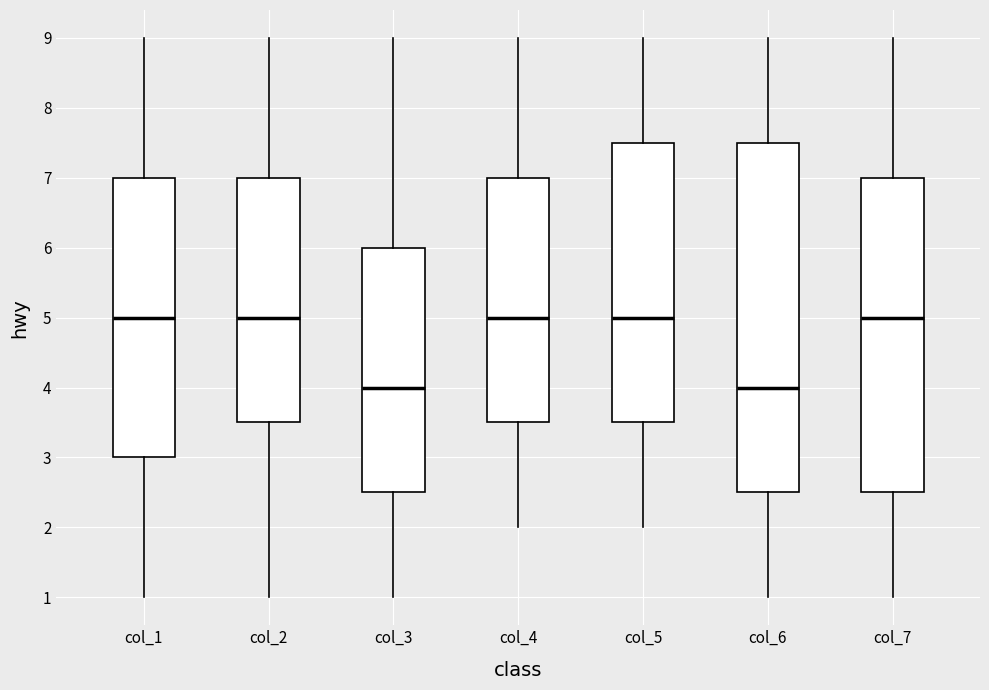

Reading left to right, read every box against the y-axis: the position of its median line, the range the box covers, and the ends of its whiskers. The values are not printed on the chart, so give them approximately, as read against the axis.

col_1: median 5.0, box 3.0 to 7.0, whiskers 1.0 to 9.0
col_2: median 5.0, box 3.5 to 7.0, whiskers 1.0 to 9.0
col_3: median 4.0, box 2.5 to 6.0, whiskers 1.0 to 9.0
col_4: median 5.0, box 3.5 to 7.0, whiskers 2.0 to 9.0
col_5: median 5.0, box 3.5 to 7.5, whiskers 2.0 to 9.0
col_6: median 4.0, box 2.5 to 7.5, whiskers 1.0 to 9.0
col_7: median 5.0, box 2.5 to 7.0, whiskers 1.0 to 9.0